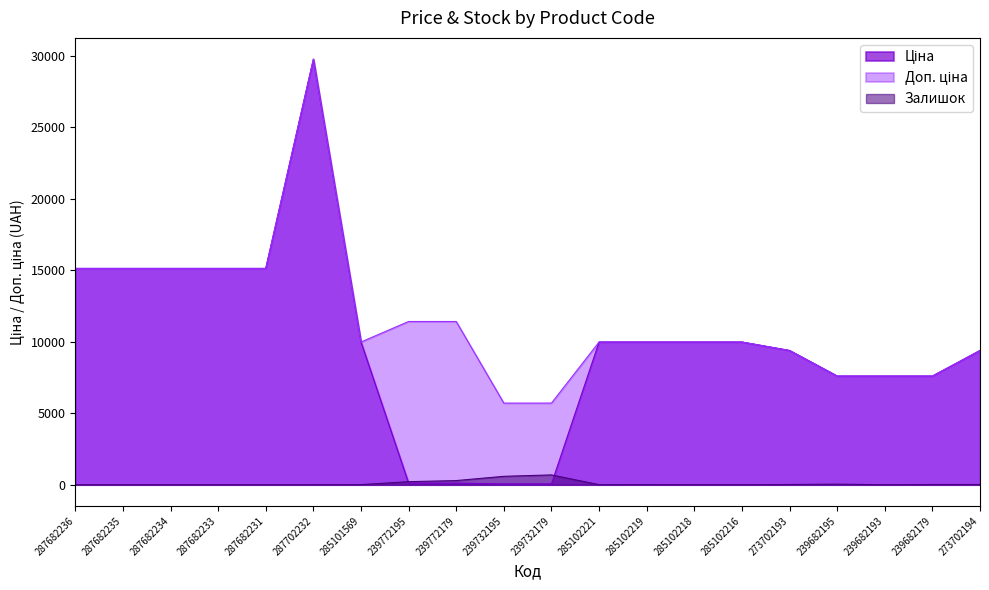

What is the minimum value for Ціна?

57.0